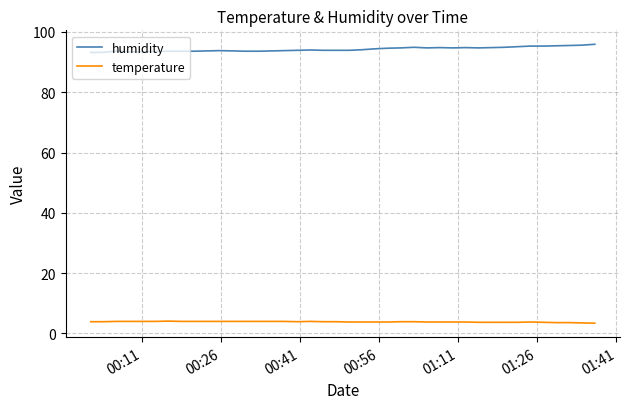

Does the chart display data point markers on the line(s)?

No